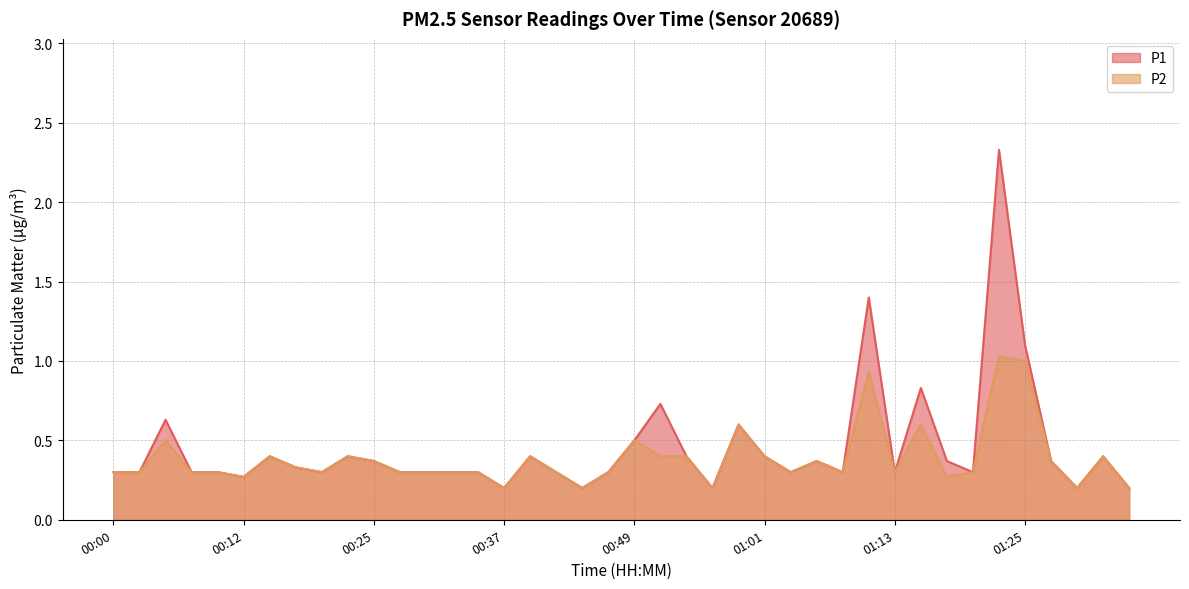

What is the sum of all P1 values?

18.1